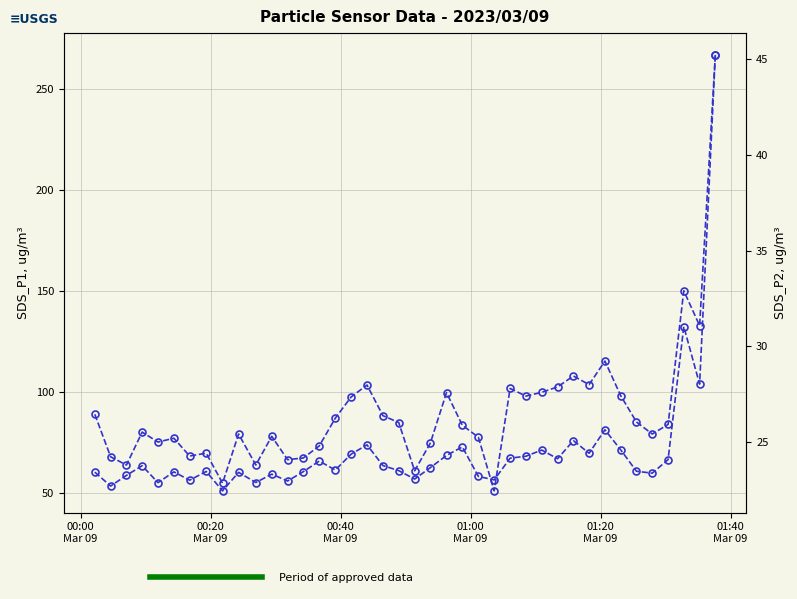

Rank the series by their average value, from lowest to highest.

SDS_P2, SDS_P1